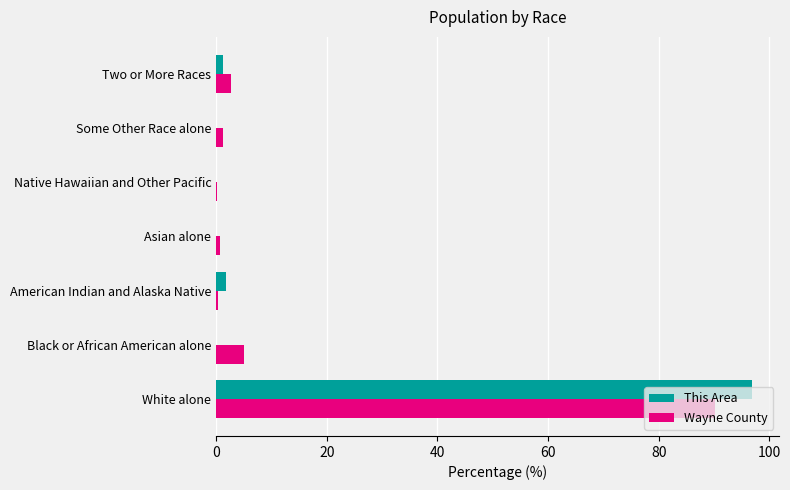

At which category is the sum across all series the highest?

White alone